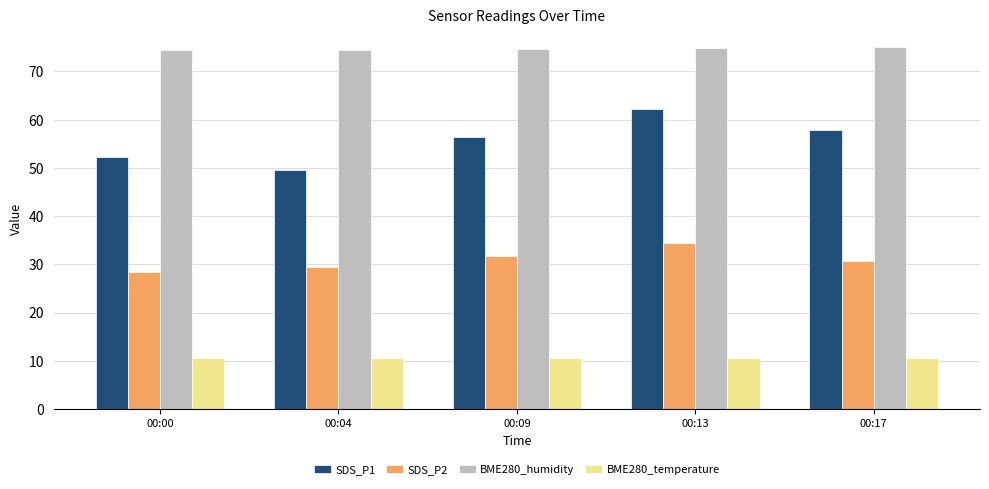

Which series has the widest spread of values?

SDS_P1